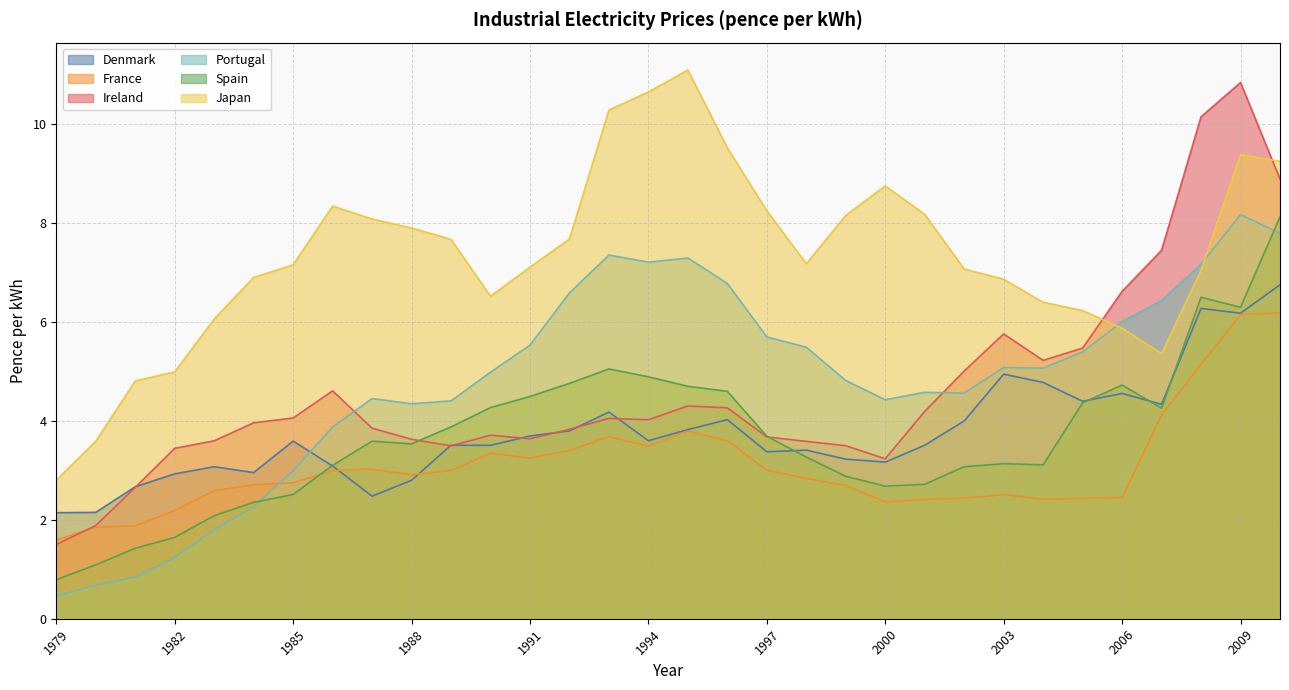

Where do Portugal and Denmark first cross each other?

1985 and 1986